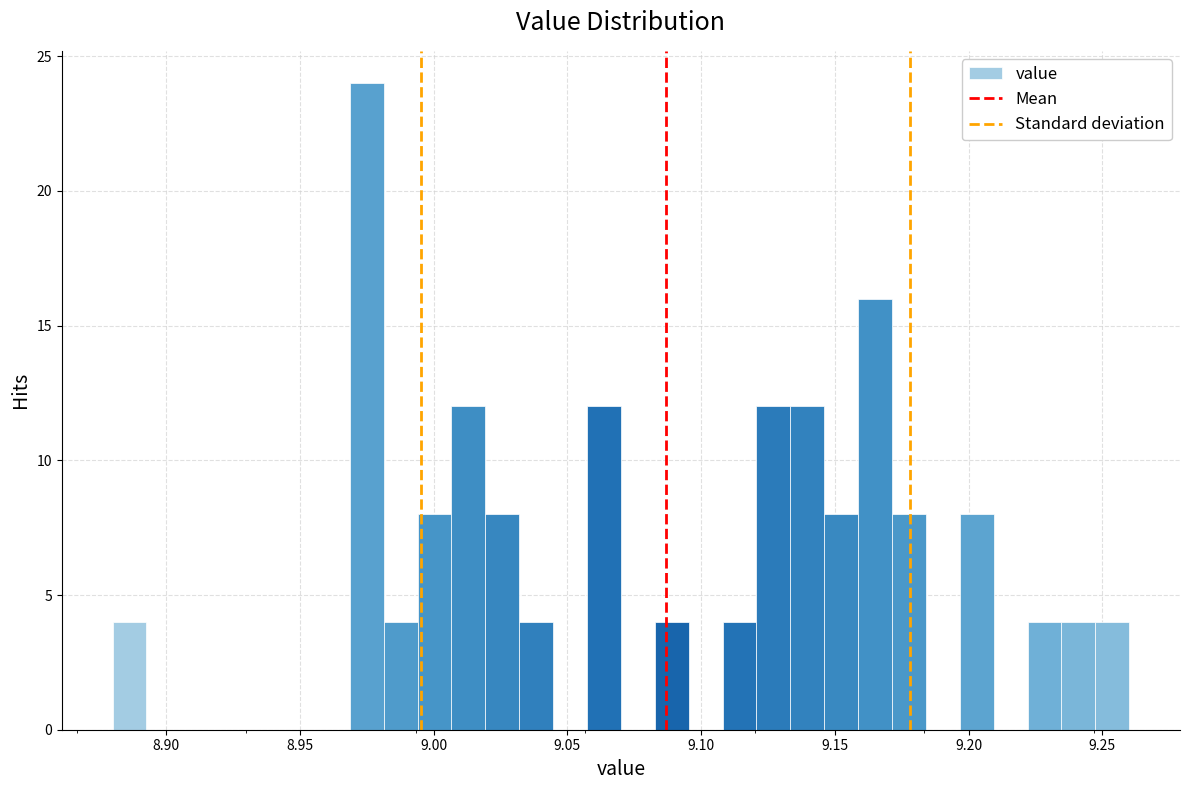

Read against the x-axis, roughly where is the centre of the tallest bar?

8.975